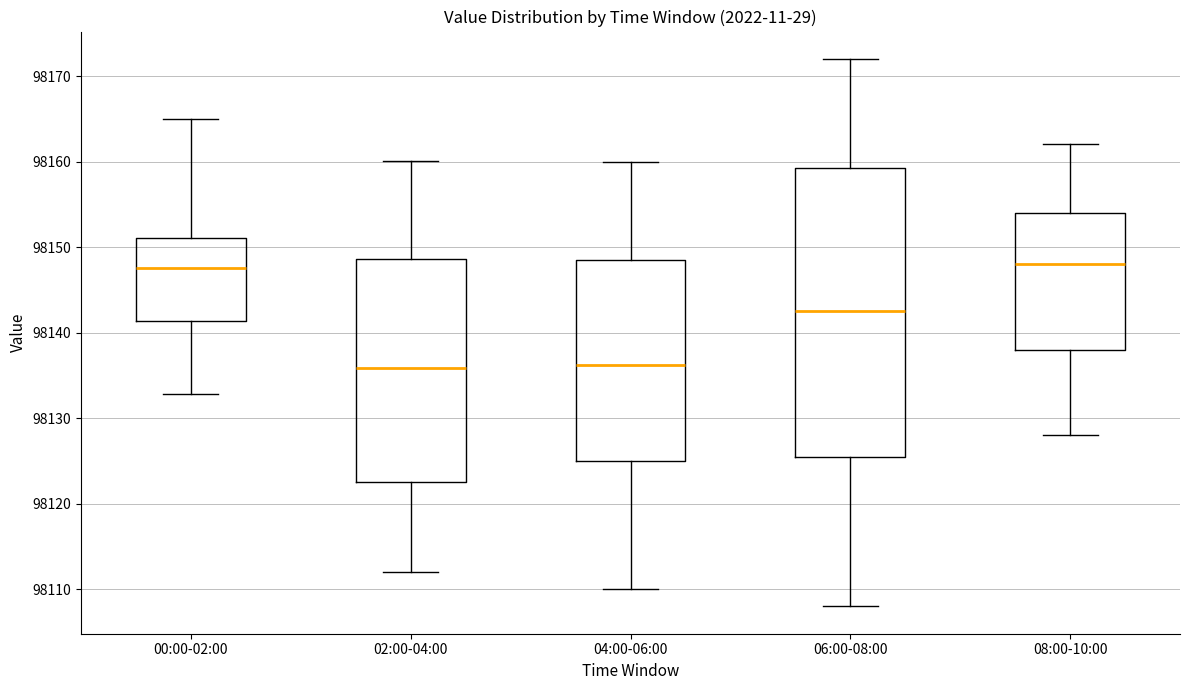

Comparing the boxes themselves (not the whiskers), which one is the tallest?

06:00-08:00